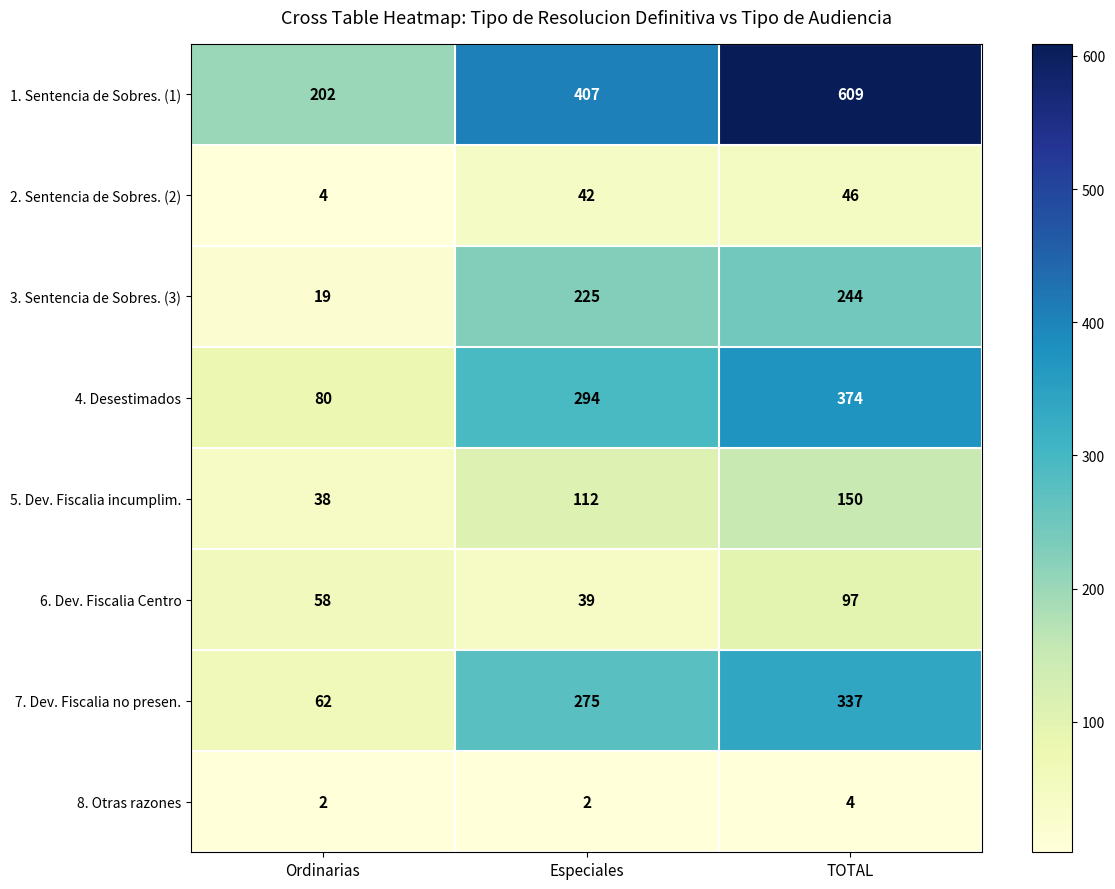

What is the sum of the 4. Desestimados values at TOTAL and Ordinarias?

454